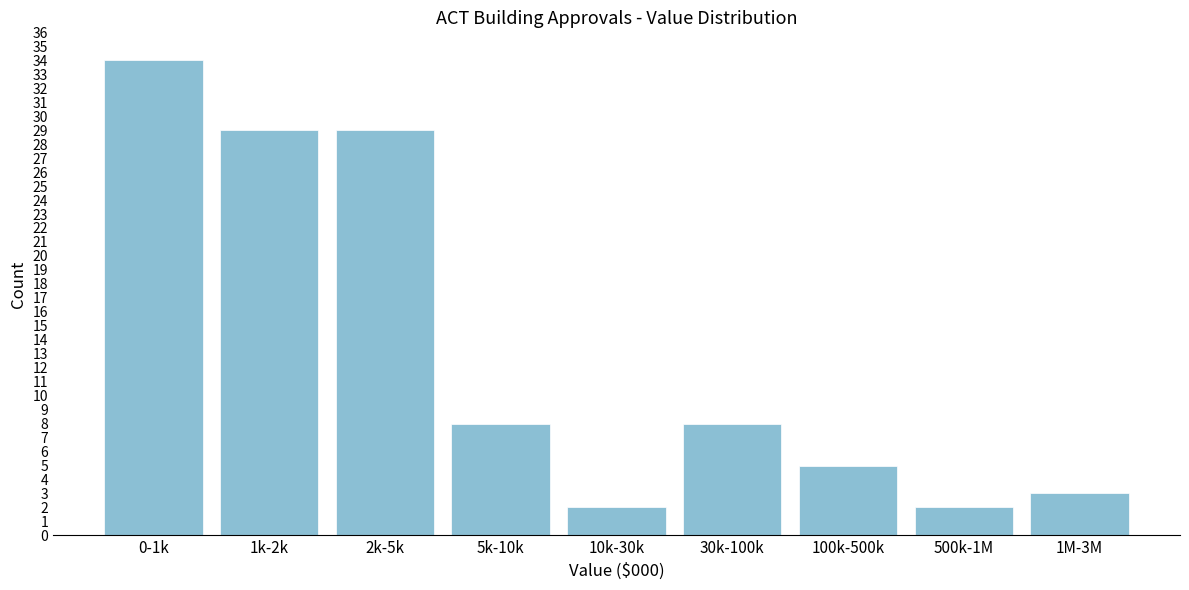

Reading left to right, transcribe all the data shown in this chart.

0-1k=34	1k-2k=29	2k-5k=29	5k-10k=8	10k-30k=2	30k-100k=8	100k-500k=5	500k-1M=2	1M-3M=3